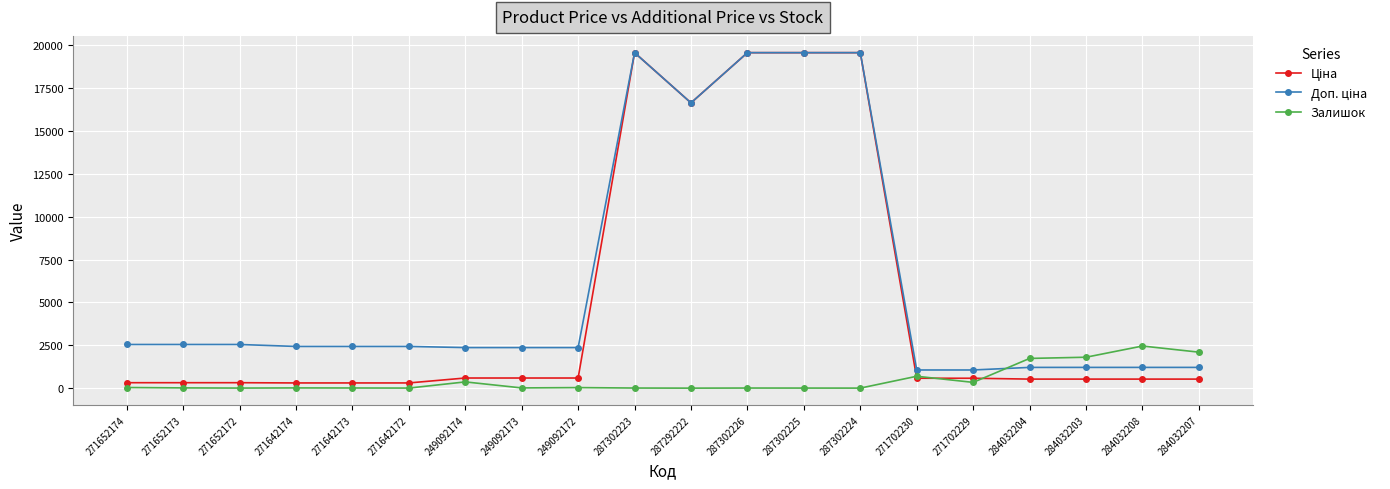

At how many categories does at least one series exceed 14305?

5